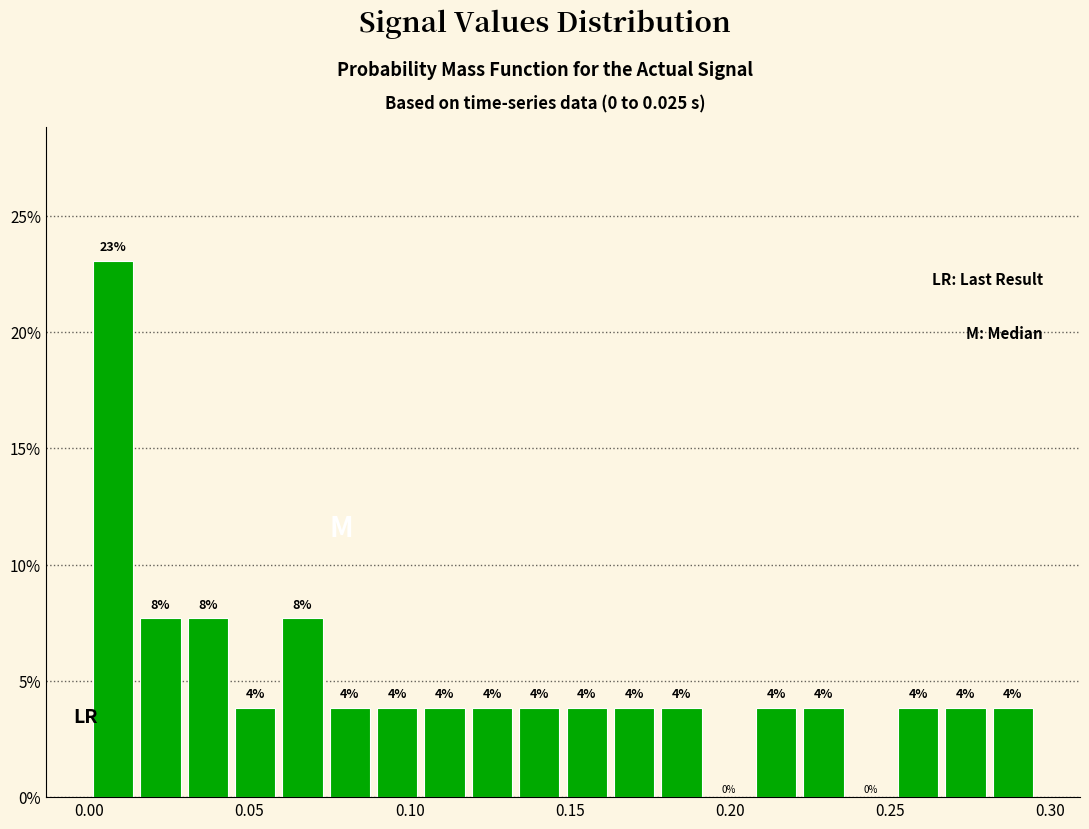

Read against the x-axis, roughly where is the centre of the tallest bar?

0.005